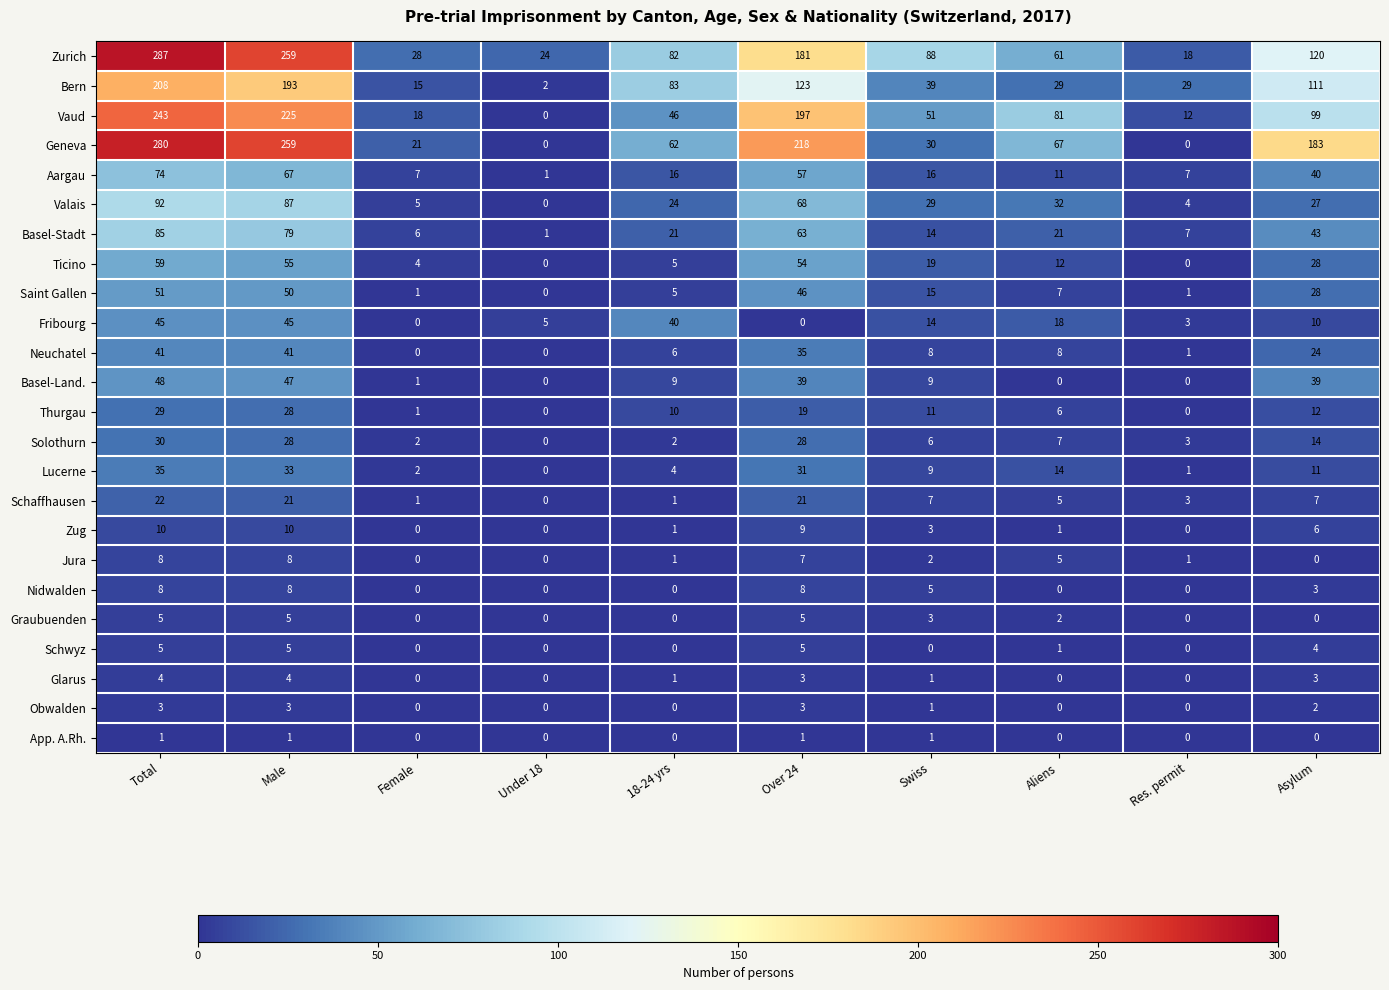

Which series changed the most between Female and Asylum?

Geneva